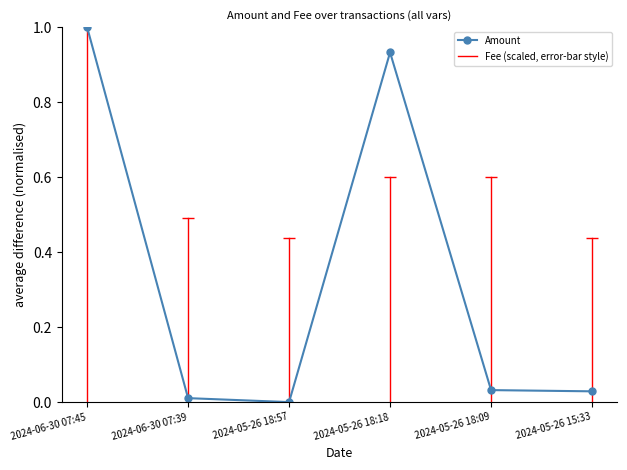

What position from the right is 2024-05-26 18:09?

2